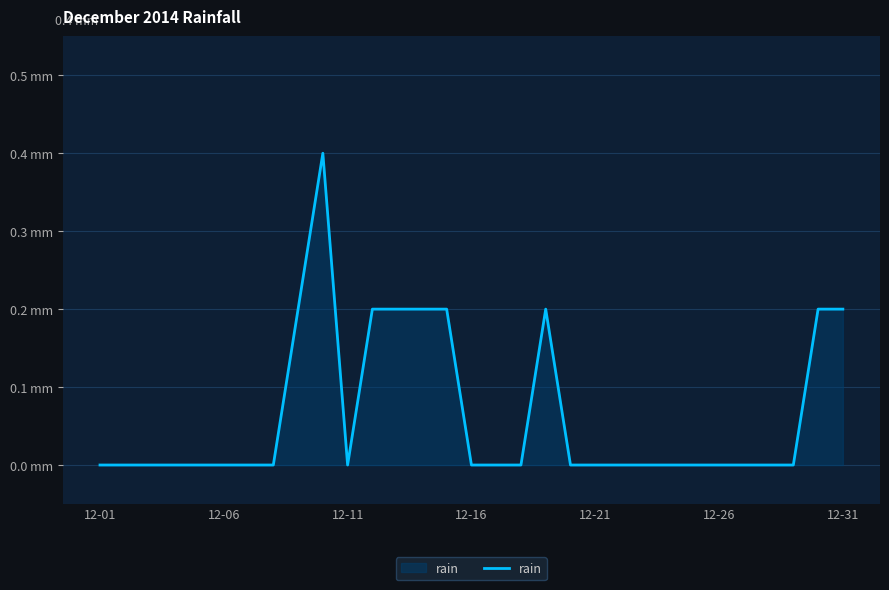

What is the greatest value displayed?

0.4